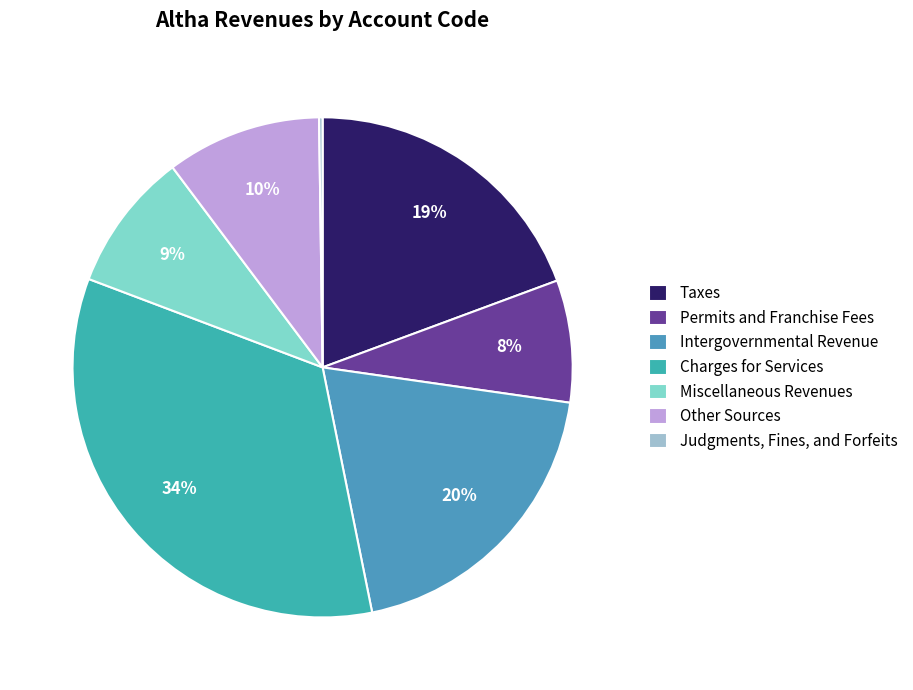

Does Judgments, Fines, and Forfeits represent more than half of the total?

No